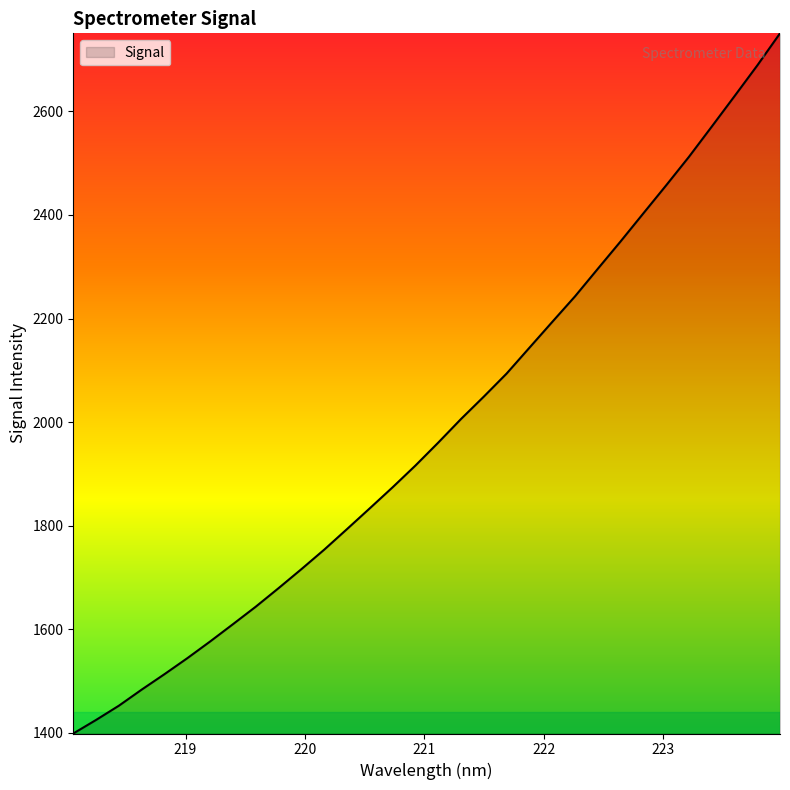

What is the maximum value shown in the chart?

2750.7